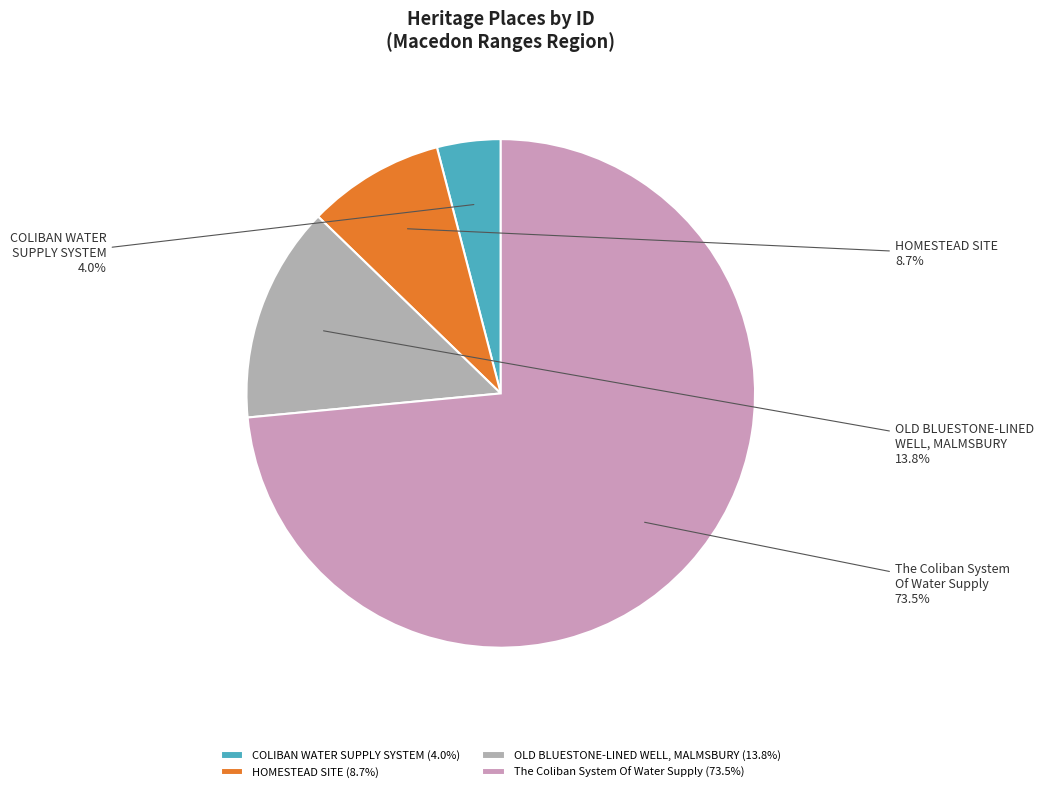

To the nearest percent, what percentage of the pie is COLIBAN WATER SUPPLY SYSTEM?

4%